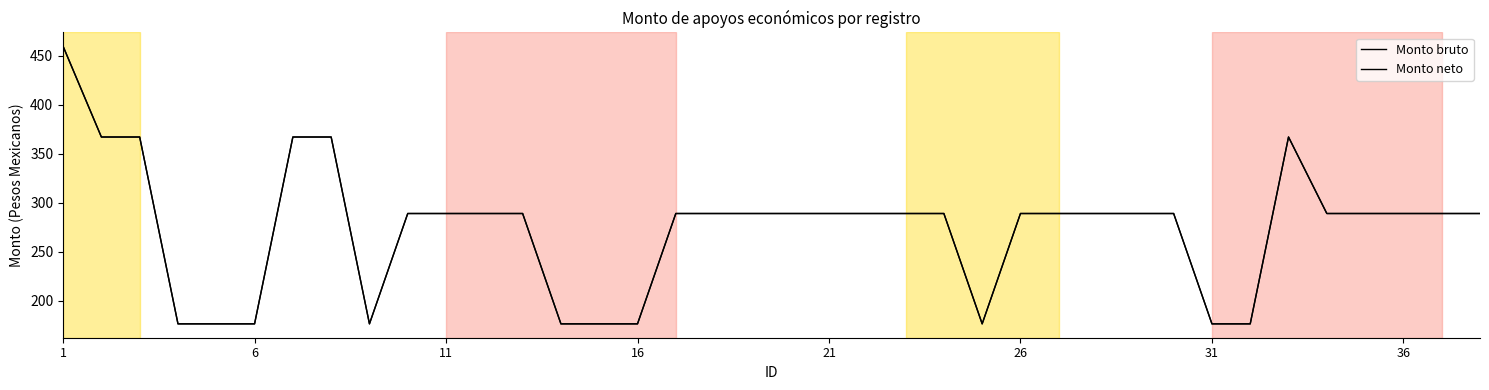

How many interior local peaks does the Monto bruto series have?

1